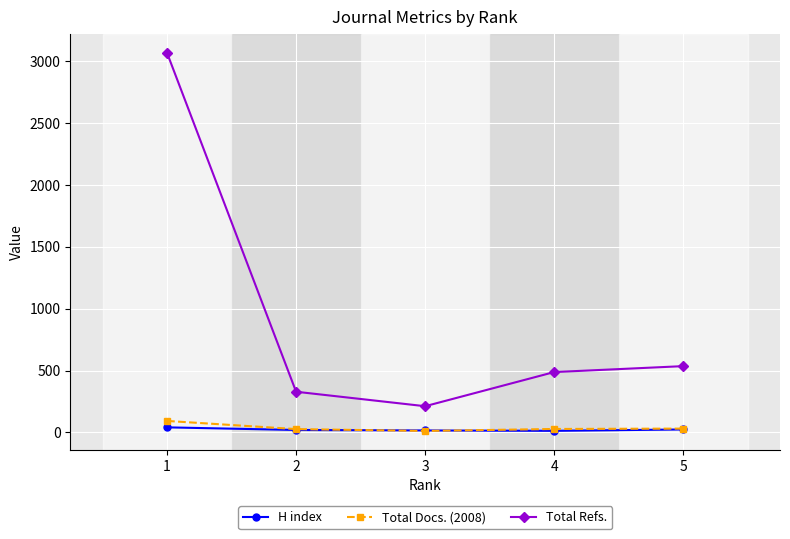

At how many categories does at least one series exceed 1569?

1